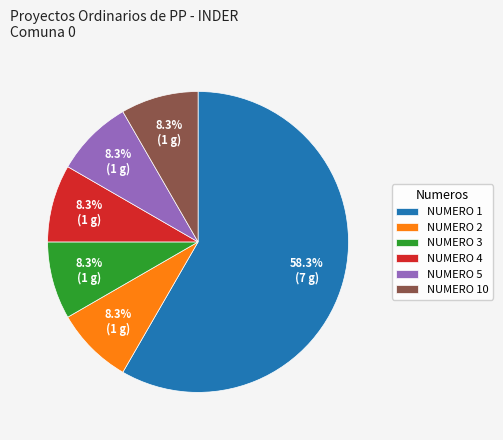

What is the largest slice in the pie chart?

NUMERO 1